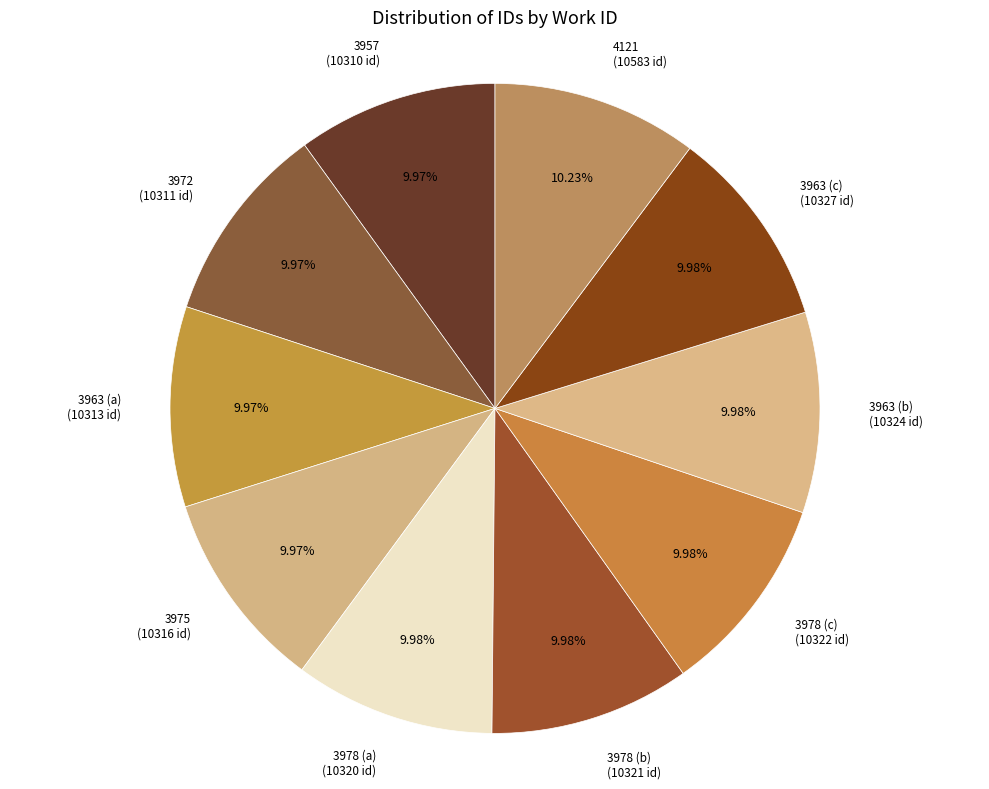

How many segments does this pie chart have?

10